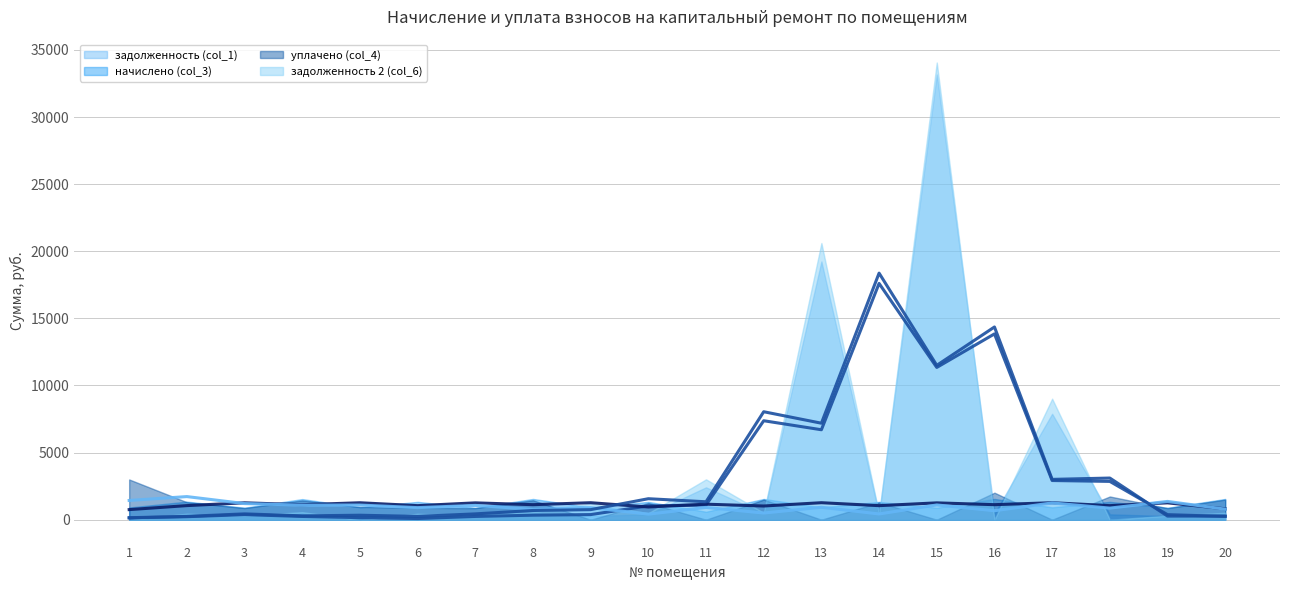

What is the difference between the highest and lowest values at 17?

1757.3